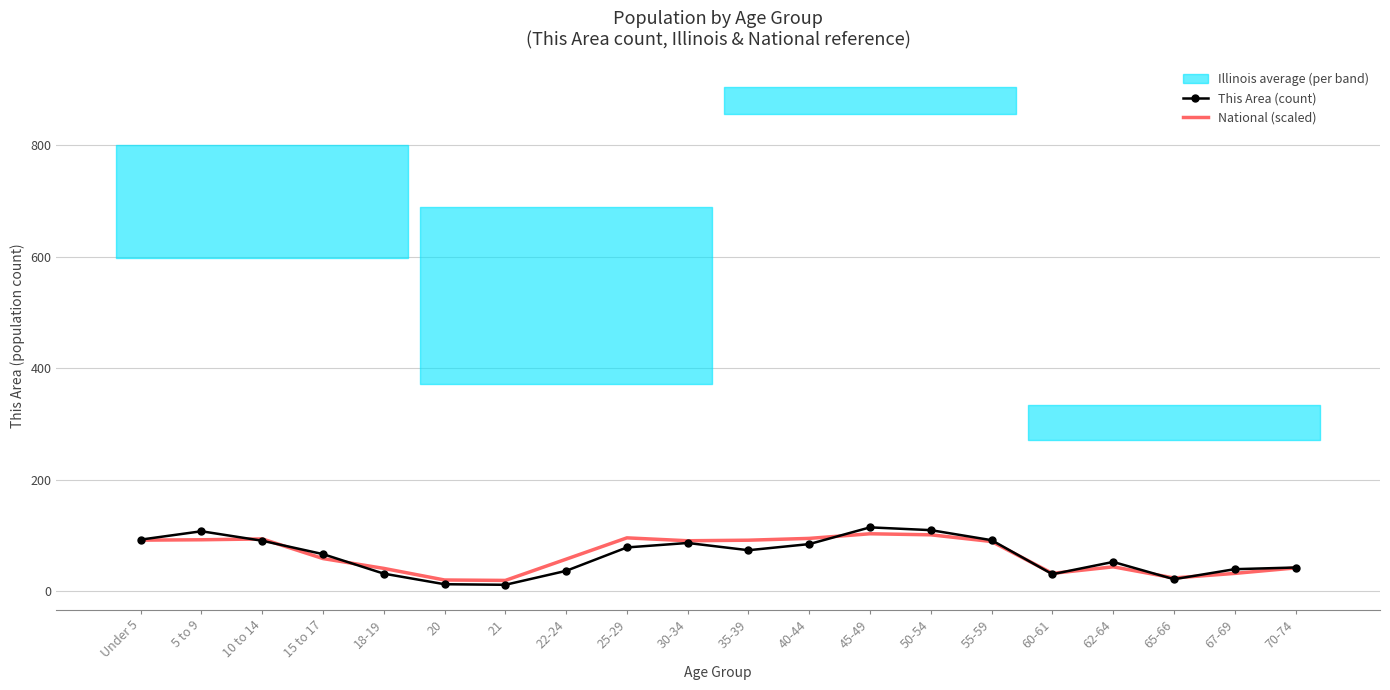

The National (scaled) series shows 57.9 at 22-24. True or false?

True